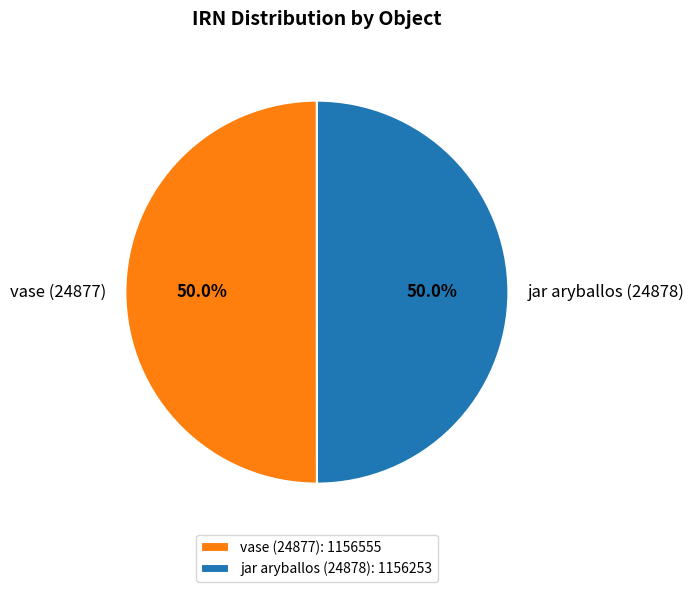

Approximately how many times larger is the value at vase (24877) compared to jar aryballos (24878)?

1.0